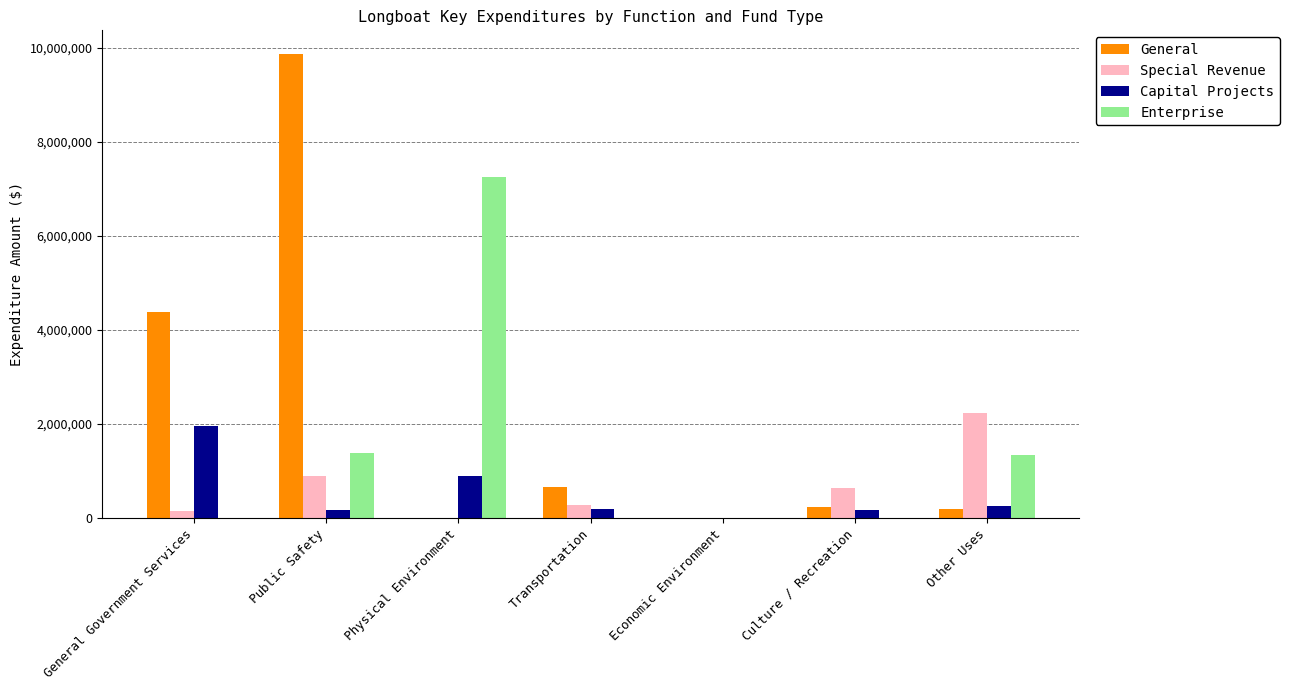

Which label corresponds to the largest value in the chart?

Public Safety